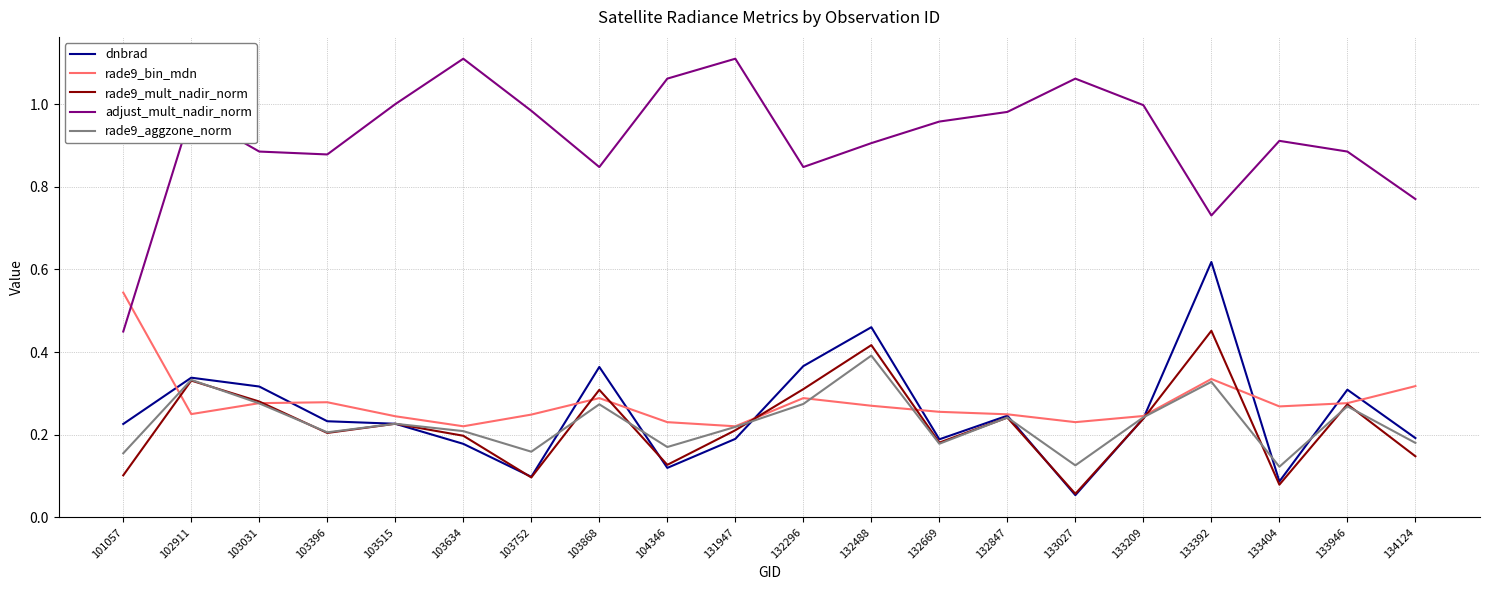

Which series has the widest spread of values?

adjust_mult_nadir_norm